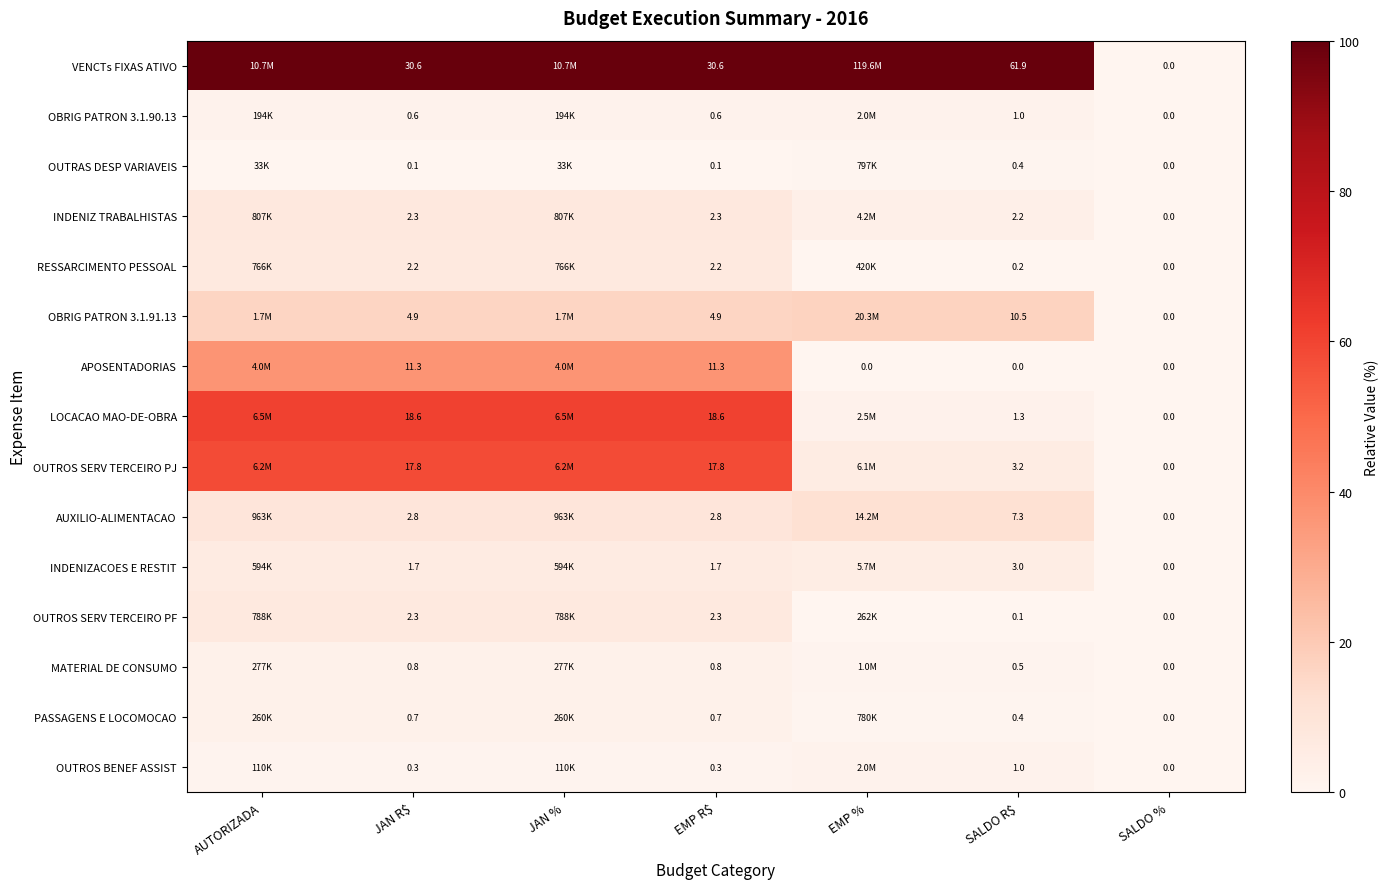

The RESSARCIMENTO PESSOAL series shows 2.0 at AUTORIZADA. True or false?

False